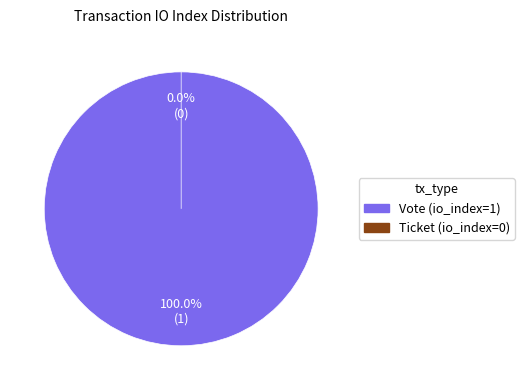

Is it true that Ticket (io_index=0) is 1% of the pie?

False